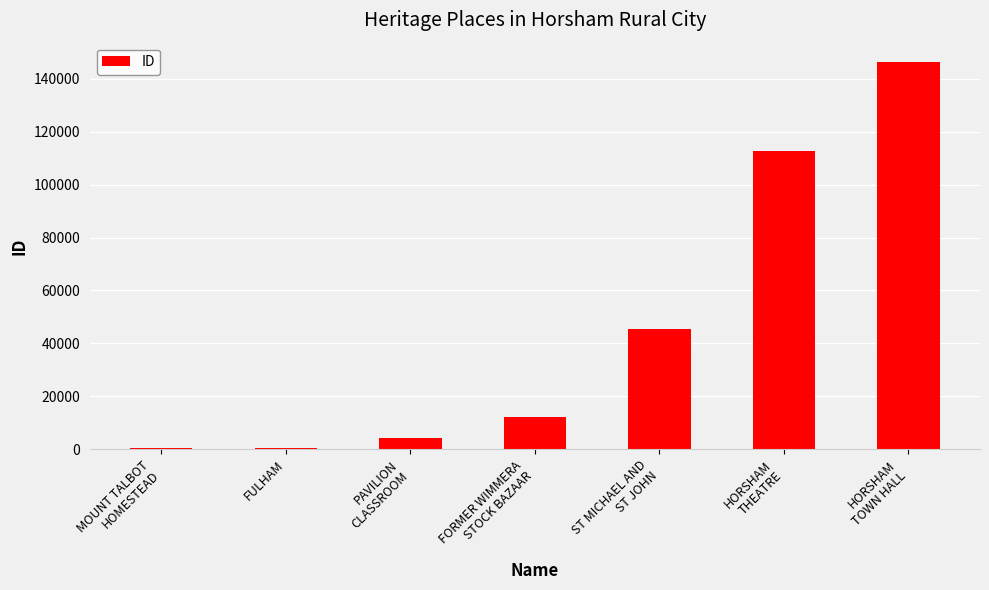

What is the sum of all values?

322425